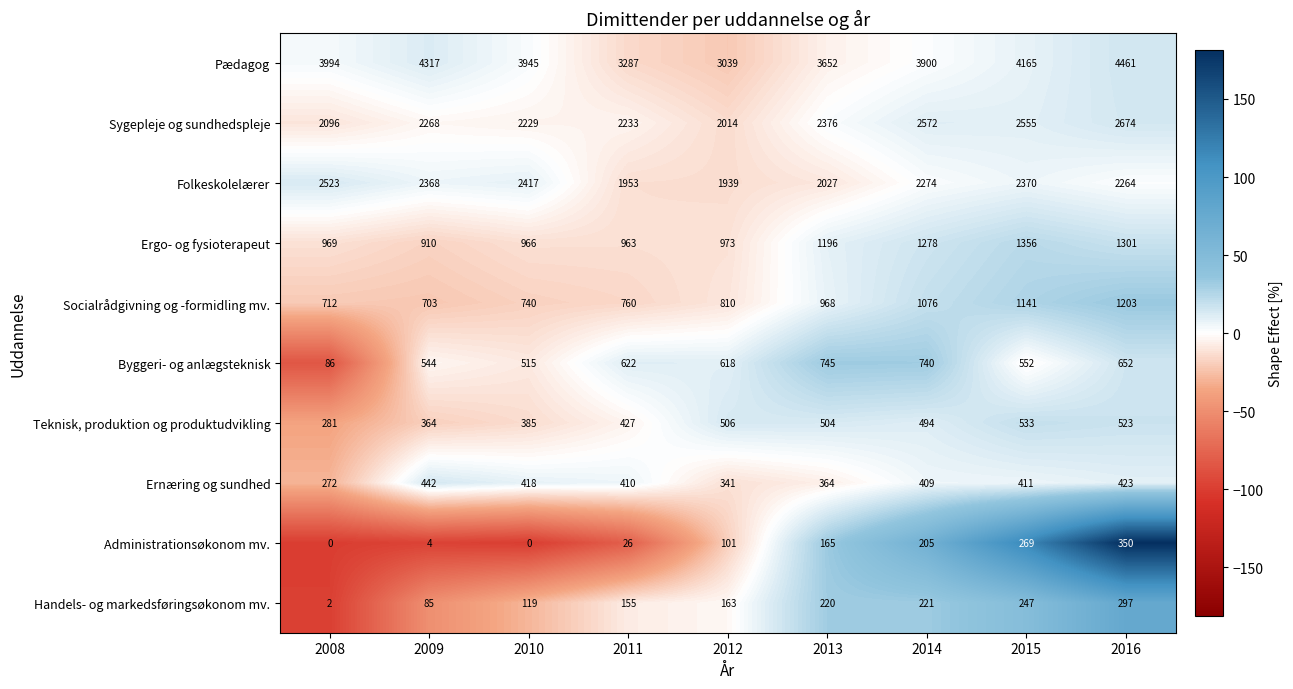

At which category is the sum across all series the highest?

2016